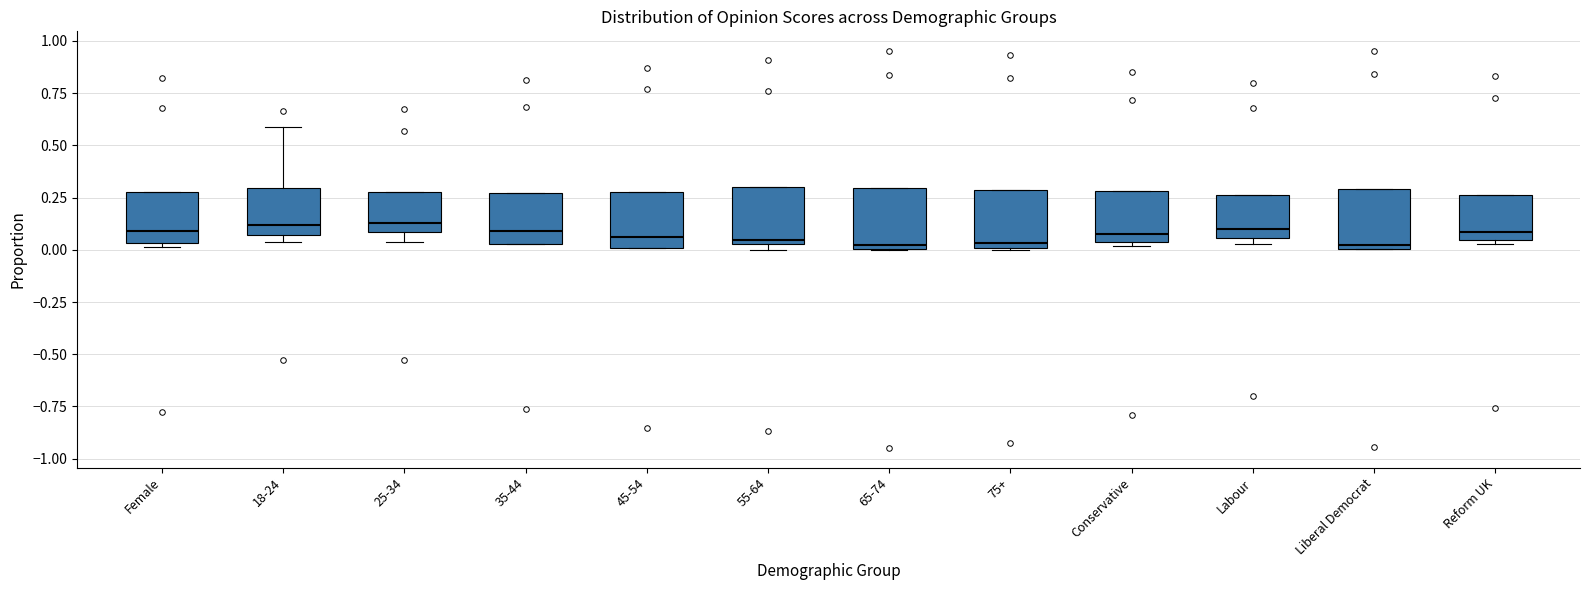

Reading left to right, read every box against the y-axis: the position of its median line, the range the box covers, and the ends of its whiskers. The values are not printed on the chart, so give them approximately, as read against the axis.

Female: median 0.10, box 0.05 to 0.30, whiskers 0.00 to 0.30
18-24: median 0.10, box 0.05 to 0.30, whiskers 0.05 (just below the box's lower edge) to 0.60
25-34: median 0.15, box 0.10 to 0.30, whiskers 0.05 to 0.30
35-44: median 0.10, box 0.05 to 0.25, whiskers 0.05 to 0.25
45-54: median 0.05, box 0.00 to 0.30, whiskers 0.00 to 0.30
55-64: median 0.05 (just above the box's lower edge), box 0.05 to 0.30, whiskers 0.00 to 0.30
65-74: median 0.00 (just above the box's lower edge), box 0.00 to 0.30, whiskers 0.00 to 0.30
75+: median 0.05, box 0.00 to 0.30, whiskers 0.00 to 0.30
Conservative: median 0.05 (just above the box's lower edge), box 0.05 to 0.30, whiskers 0.00 to 0.30
Labour: median 0.10, box 0.05 to 0.25, whiskers 0.05 (just below the box's lower edge) to 0.25
Liberal Democrat: median 0.00 (just above the box's lower edge), box 0.00 to 0.30, whiskers 0.00 to 0.30
Reform UK: median 0.10, box 0.05 to 0.25, whiskers 0.05 (just below the box's lower edge) to 0.25